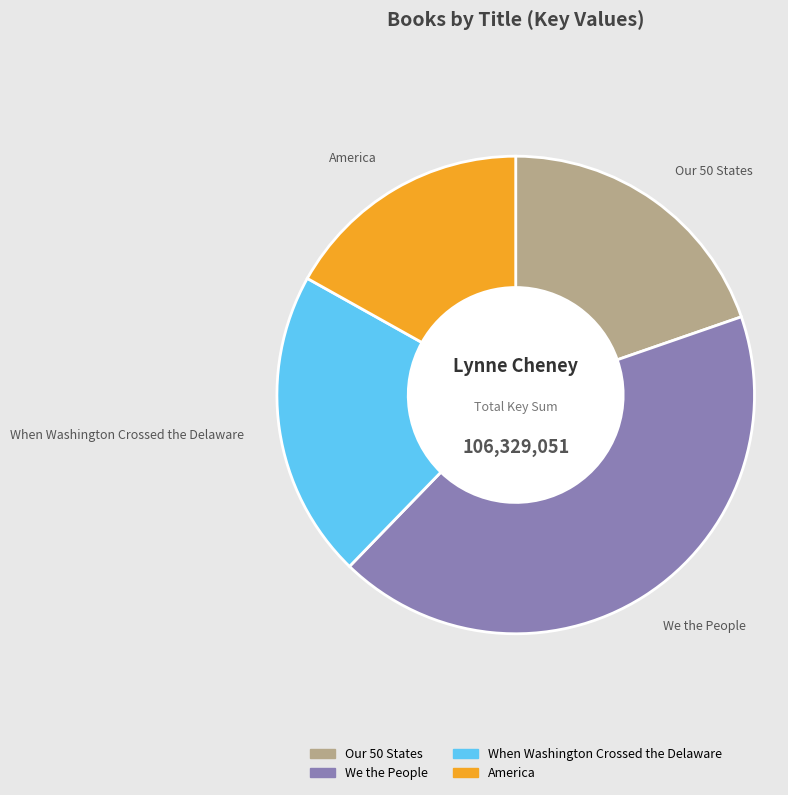

Rank the categories by value from highest to lowest.

We the People, When Washington Crossed the Delaware, Our 50 States, America